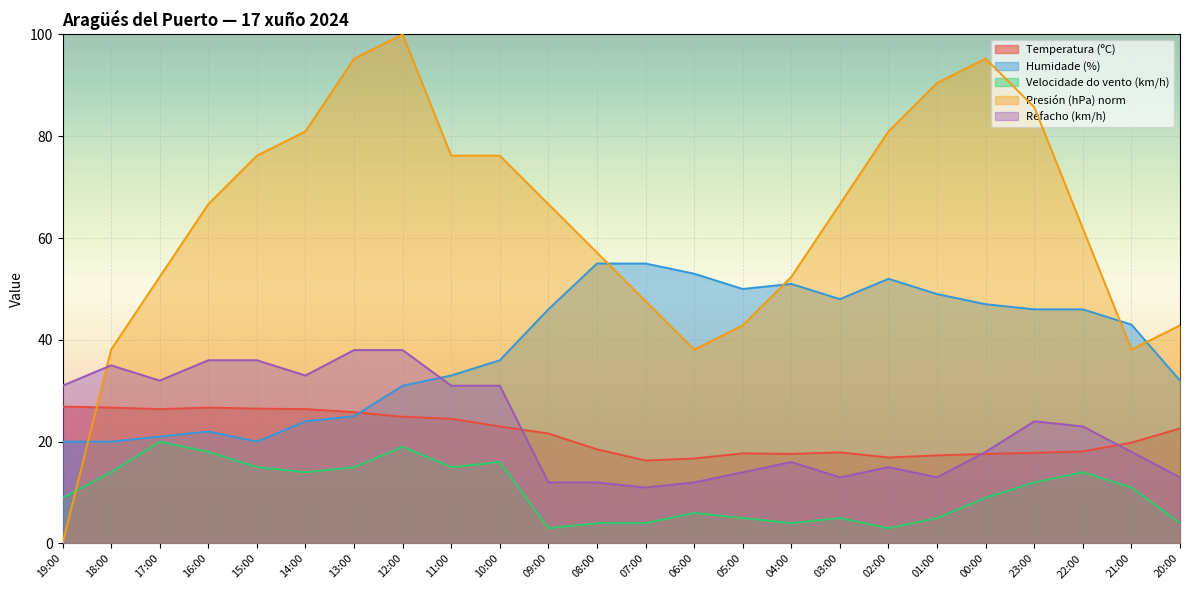

At which category does Temperatura (ºC) reach its first local valley?

17:00